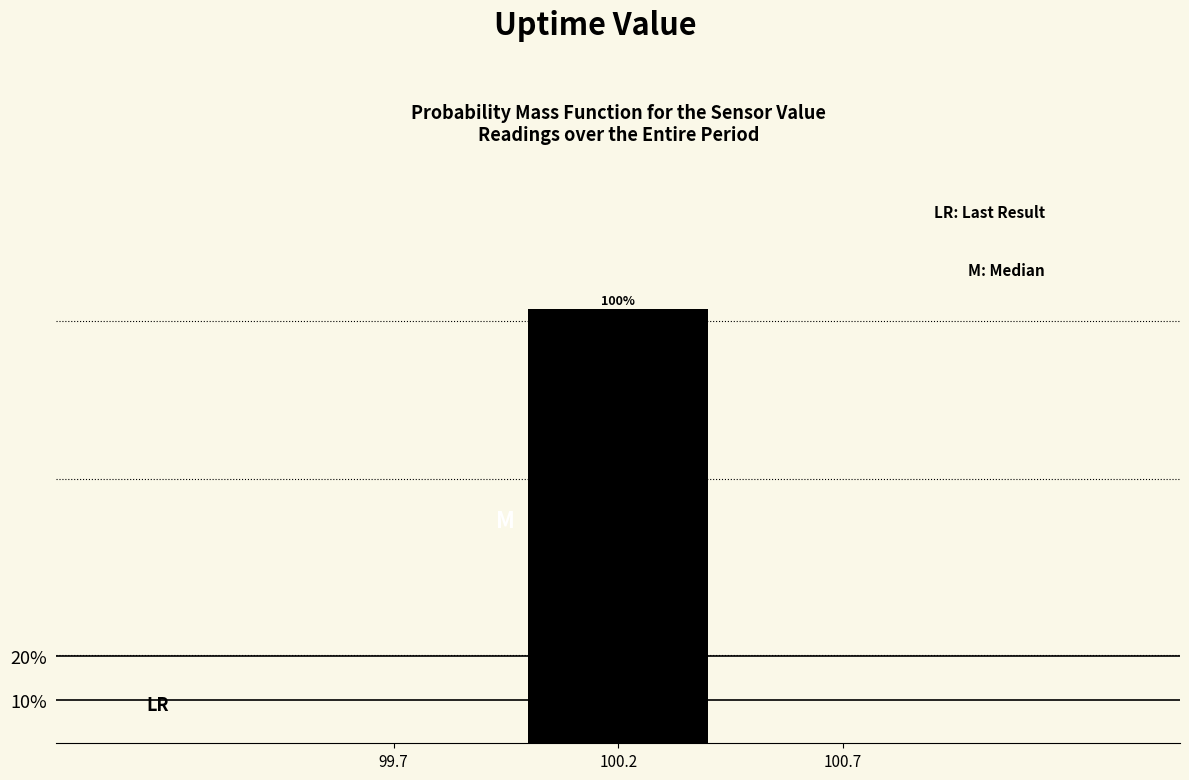

Reading left to right, transcribe all the data shown in this chart.

99.7=0	100.2=100	100.7=0